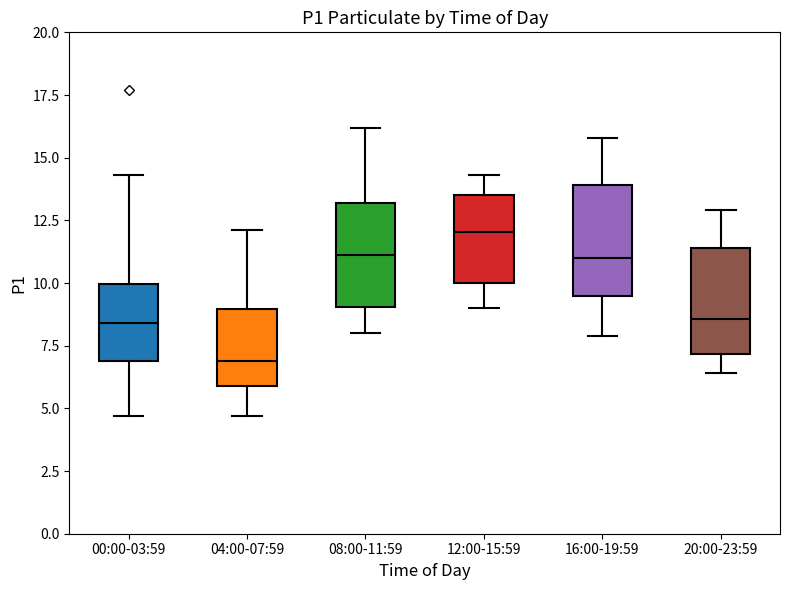

Reading left to right, read every box against the y-axis: the position of its median line, the range the box covers, and the ends of its whiskers. The values are not printed on the chart, so give them approximately, as read against the axis.

00:00-03:59: median 8.5, box 7.0 to 10.0, whiskers 4.5 to 14.5
04:00-07:59: median 7.0, box 6.0 to 9.0, whiskers 4.5 to 12.0
08:00-11:59: median 11.0, box 9.0 to 13.0, whiskers 8.0 to 16.0
12:00-15:59: median 12.0, box 10.0 to 13.5, whiskers 9.0 to 14.5
16:00-19:59: median 11.0, box 9.5 to 14.0, whiskers 8.0 to 16.0
20:00-23:59: median 8.5, box 7.0 to 11.5, whiskers 6.5 to 13.0